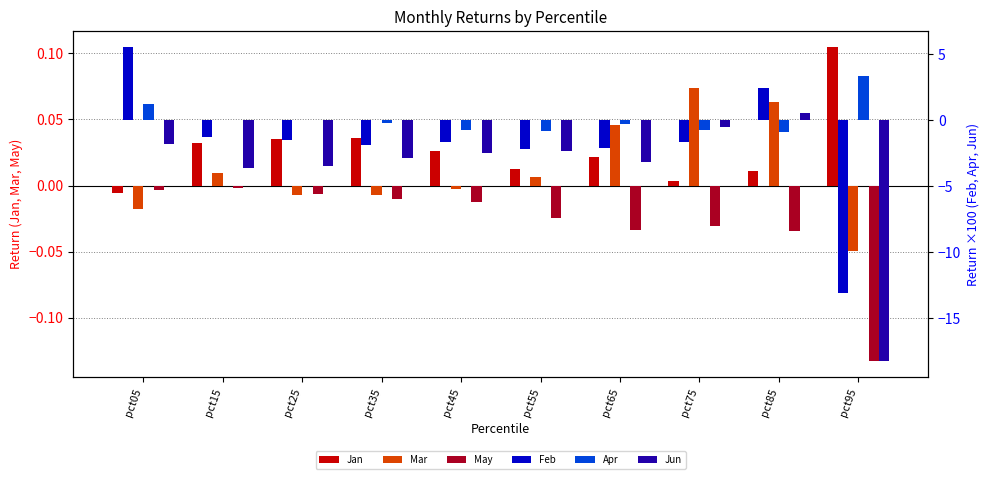

How many values in the Jan series are below 0?

1